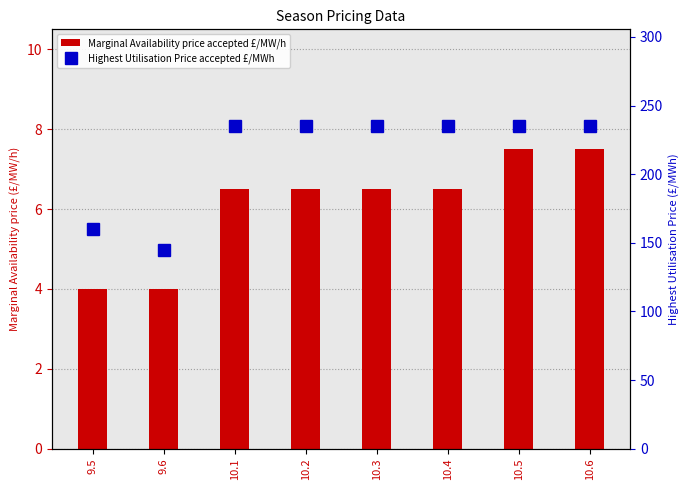

The value of Highest Utilisation Price accepted £/MWh at 9.5 is 98.7. True or false?

False